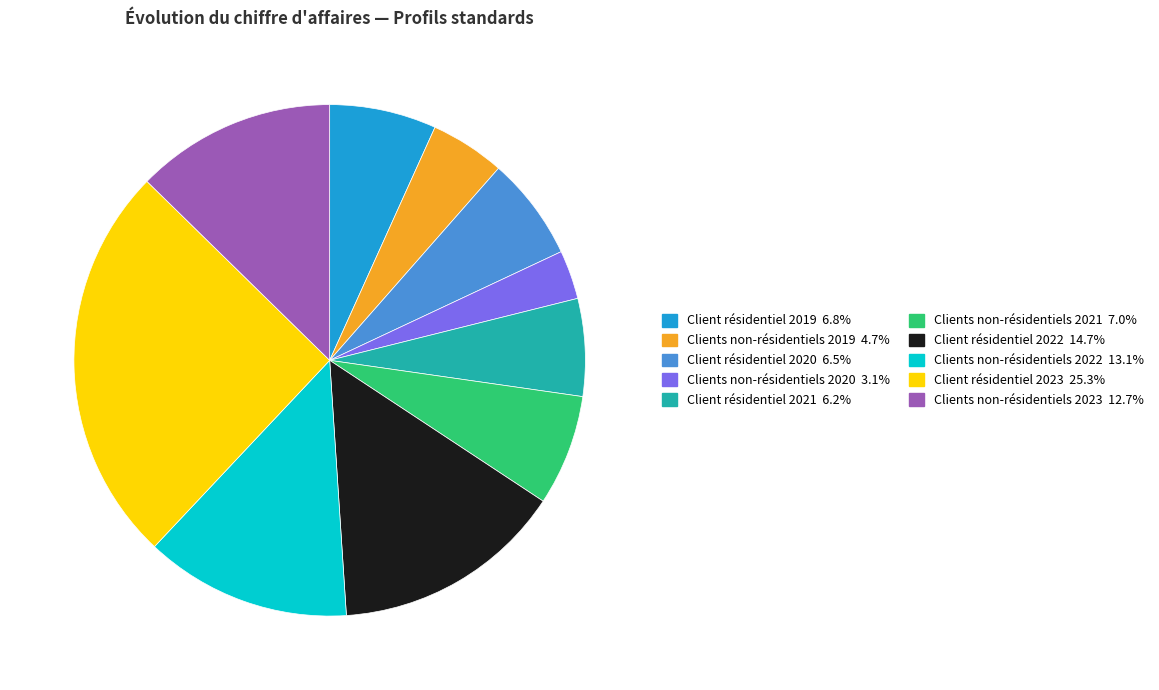

Count the number of slices in the pie.

10